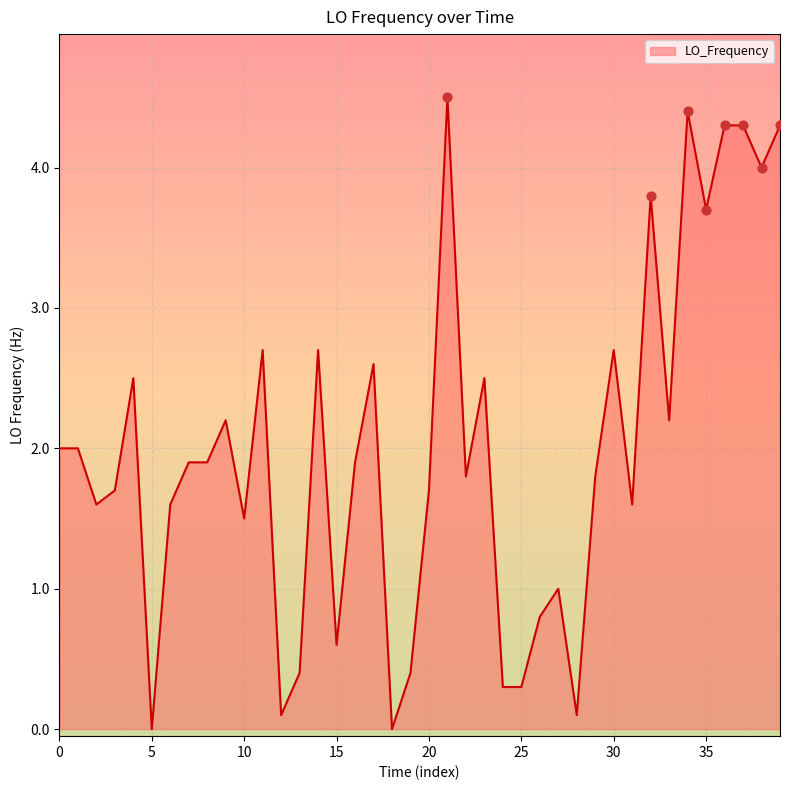

What is the difference between the maximum and minimum values?

4.5